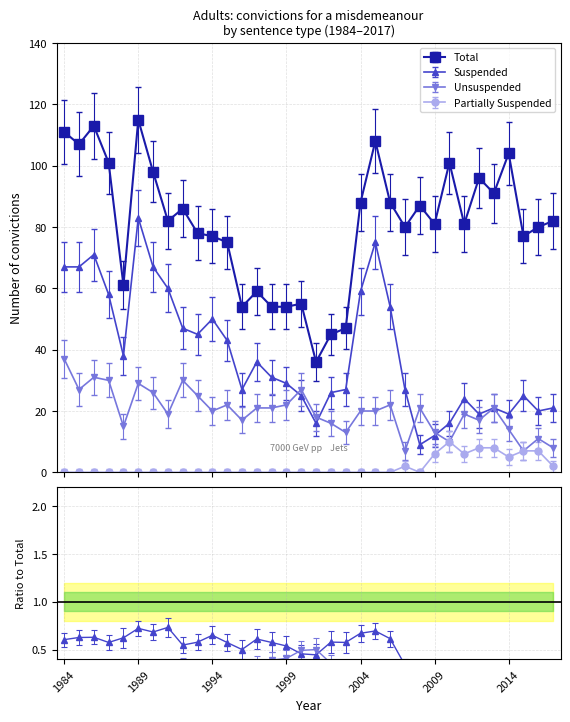

How many interior local peaks does the Suspended series have?

8